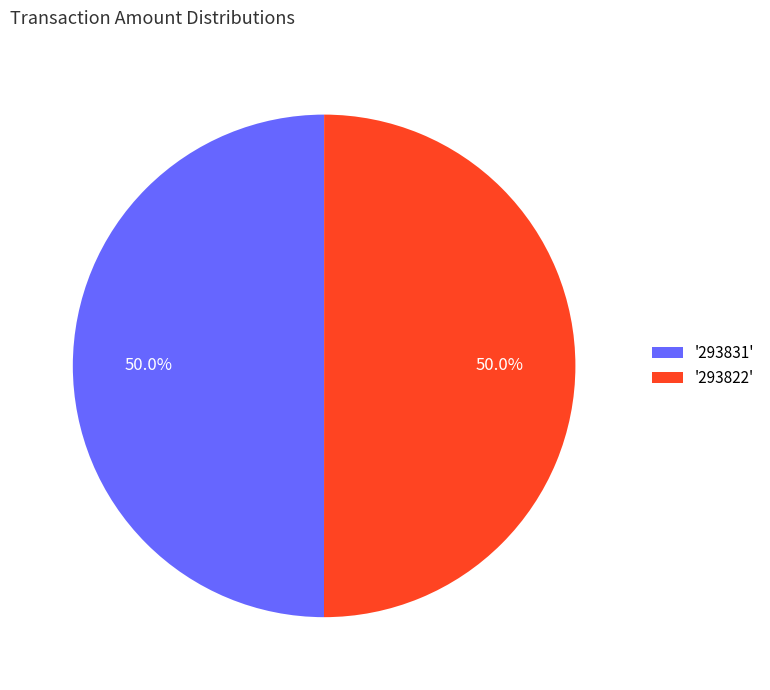

Approximately how many times larger is the value at '293822' compared to '293831'?

1.0